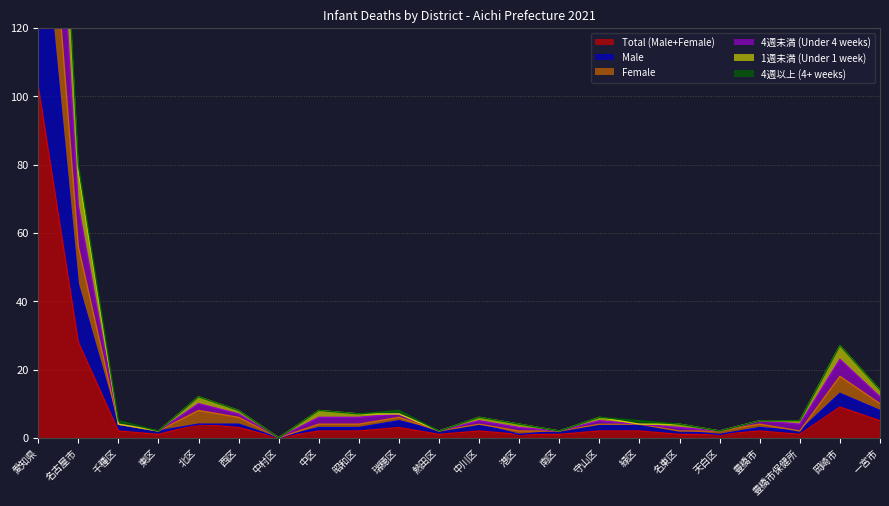

True or false: Total (Male+Female) has a value of 3 at 緑区.

False